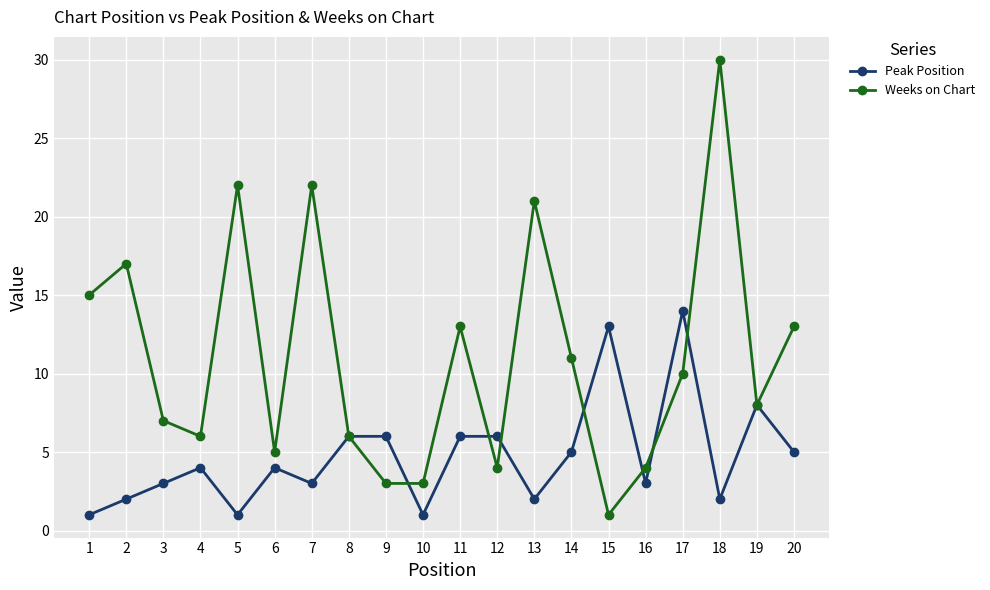

Reading left to right, transcribe all the data shown in this chart.

Peak Position: 1=1	2=2	3=3	4=4	5=1	6=4	7=3	8=6	9=6	10=1	11=6	12=6	13=2	14=5	15=13	16=3	17=14	18=2	19=8	20=5
Weeks on Chart: 1=15	2=17	3=7	4=6	5=22	6=5	7=22	8=6	9=3	10=3	11=13	12=4	13=21	14=11	15=1	16=4	17=10	18=30	19=8	20=13